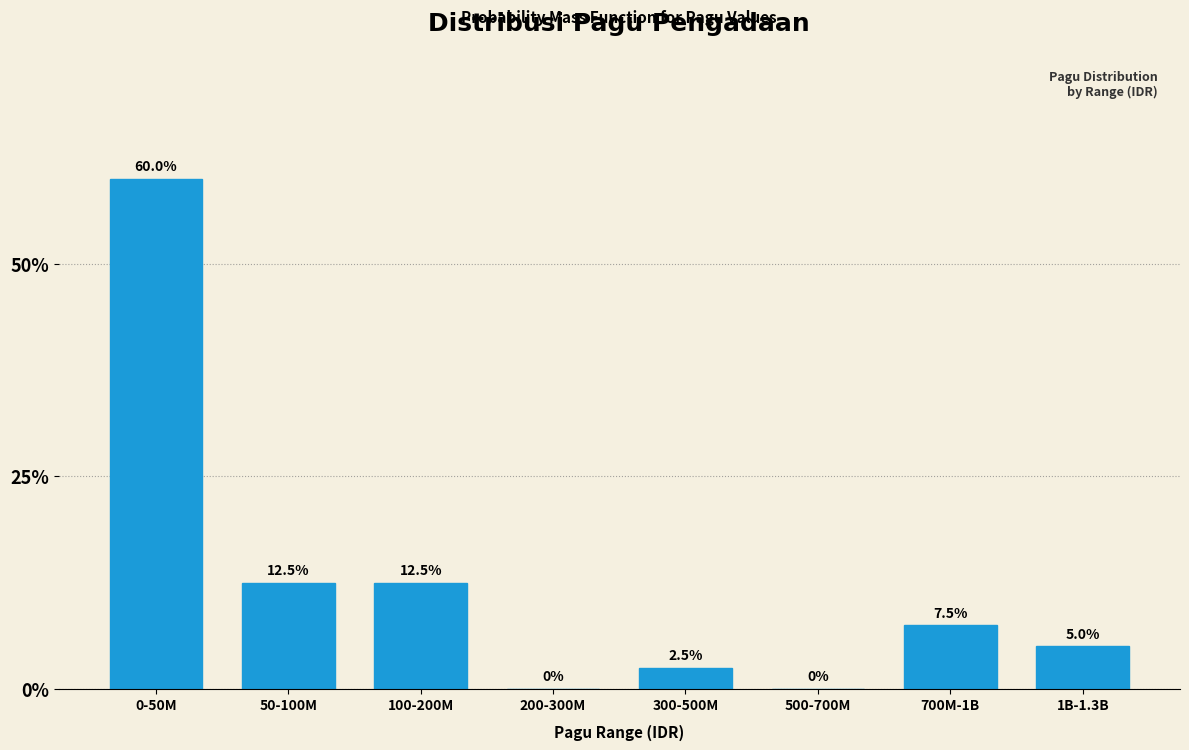

Reading left to right, list all the values displayed in this chart.

0-50M=60.0	50-100M=12.5	100-200M=12.5	200-300M=0.0	300-500M=2.5	500-700M=0.0	700M-1B=7.5	1B-1.3B=5.0